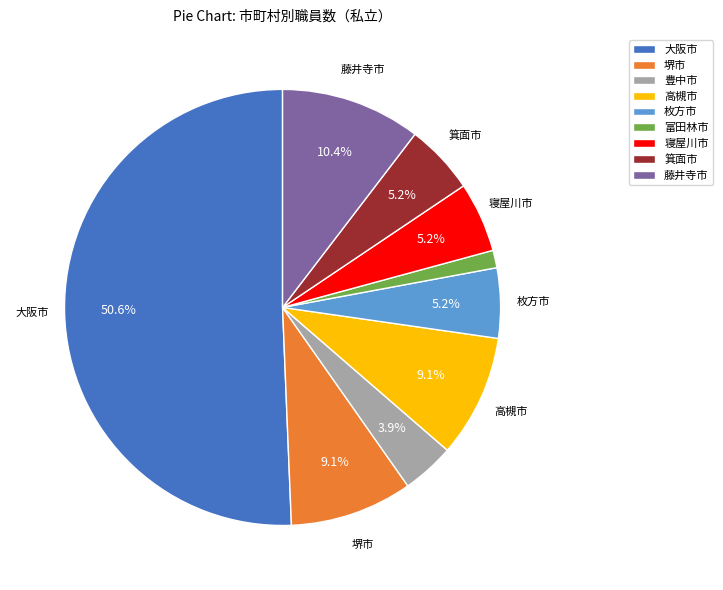

Count the number of slices in the pie.

9